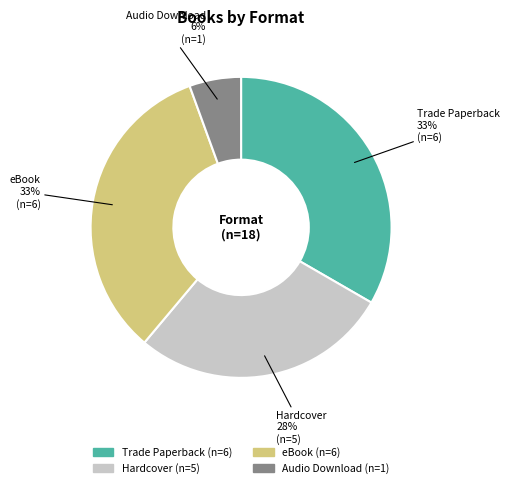

To the nearest percent, what percentage of the pie is Hardcover?

28%